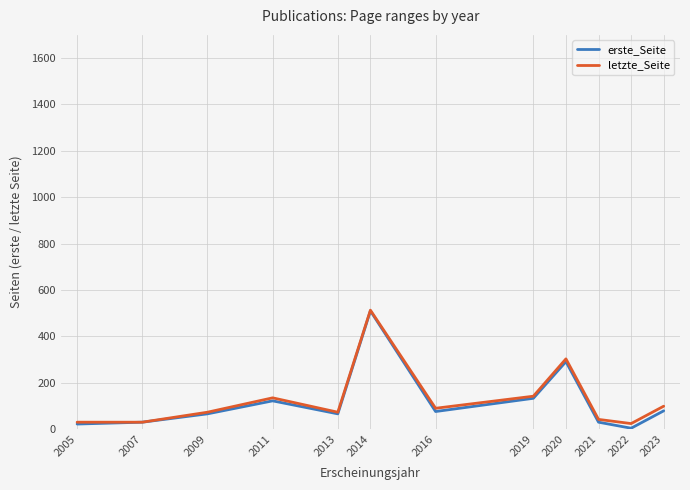

What is the spread (max minus min) of values at 2013?

7